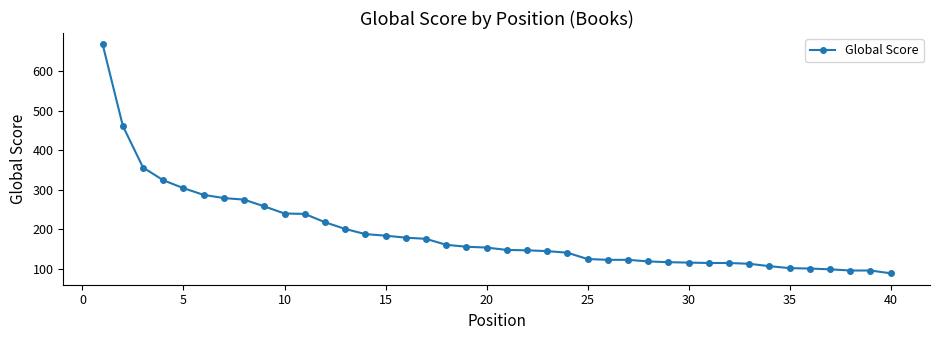

Is this an area chart (filled region under the line)?

No